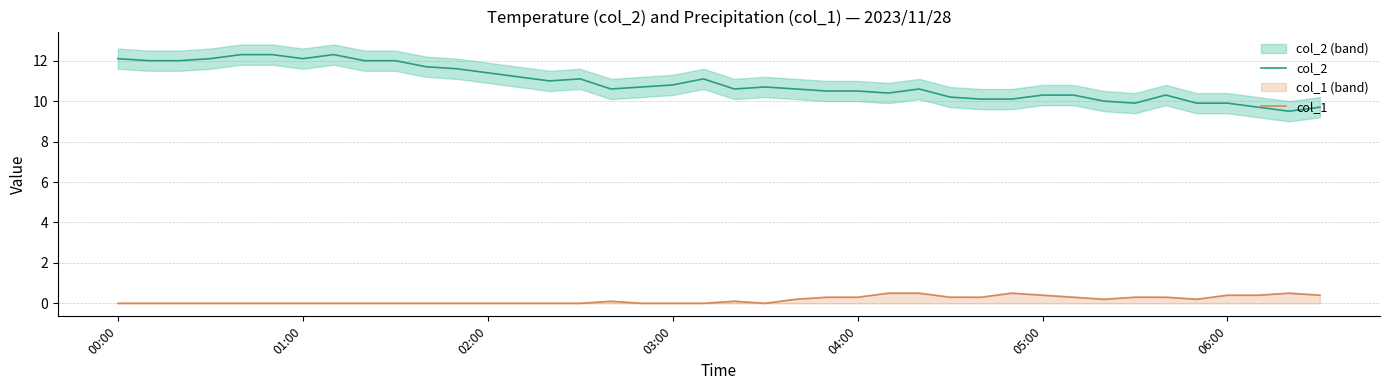

What are all the series names shown in the legend?

col_2, col_1